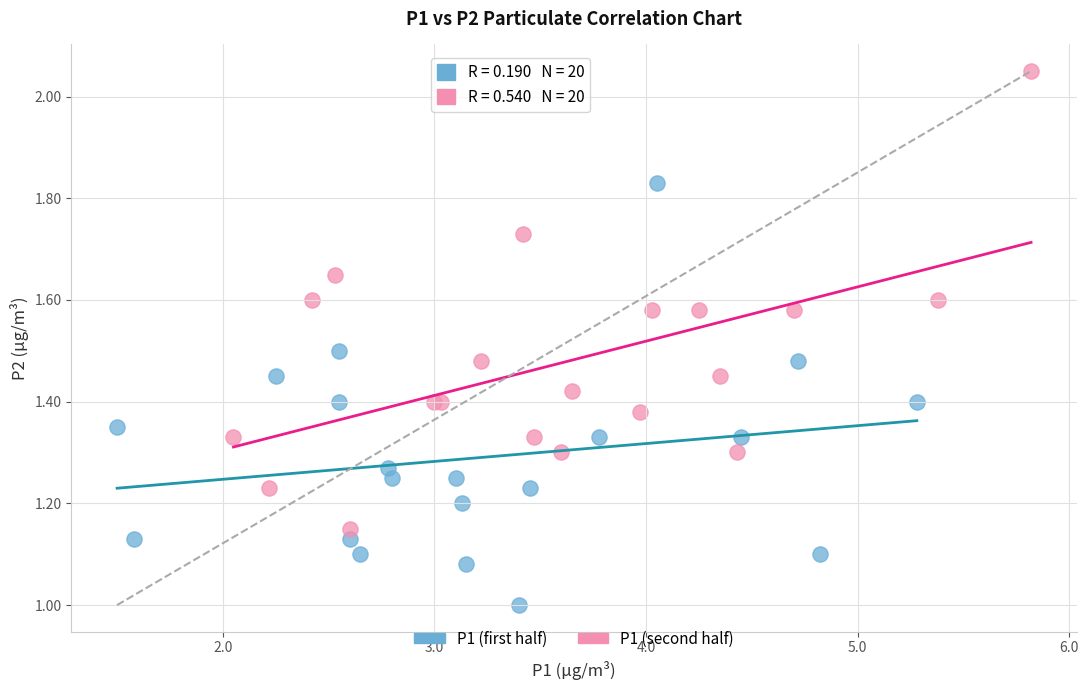

Which series contains the lowest Y value?

P1 (first half)